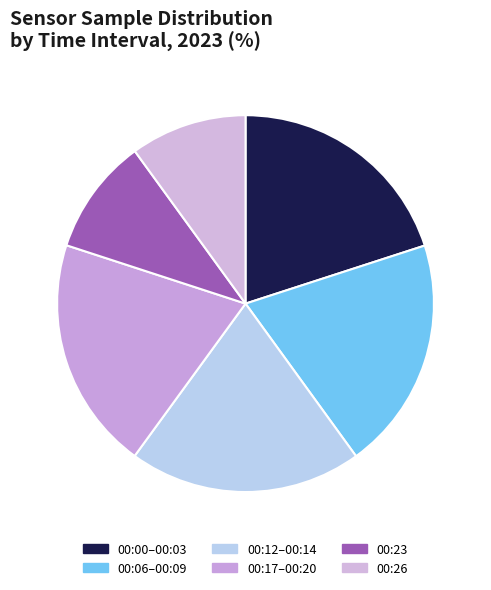

Which slice is the largest?

00:00